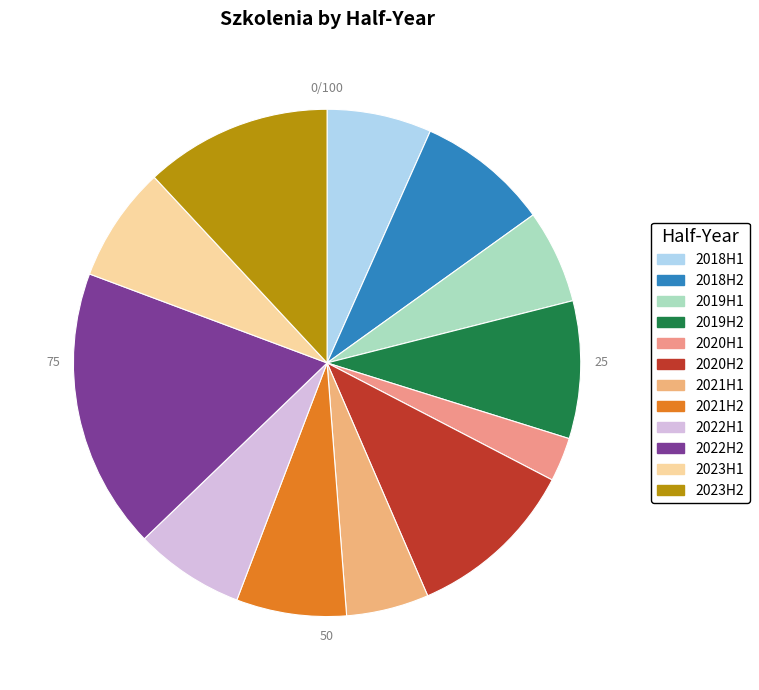

To the nearest percent, what percentage of the pie is 2021H2?

7%